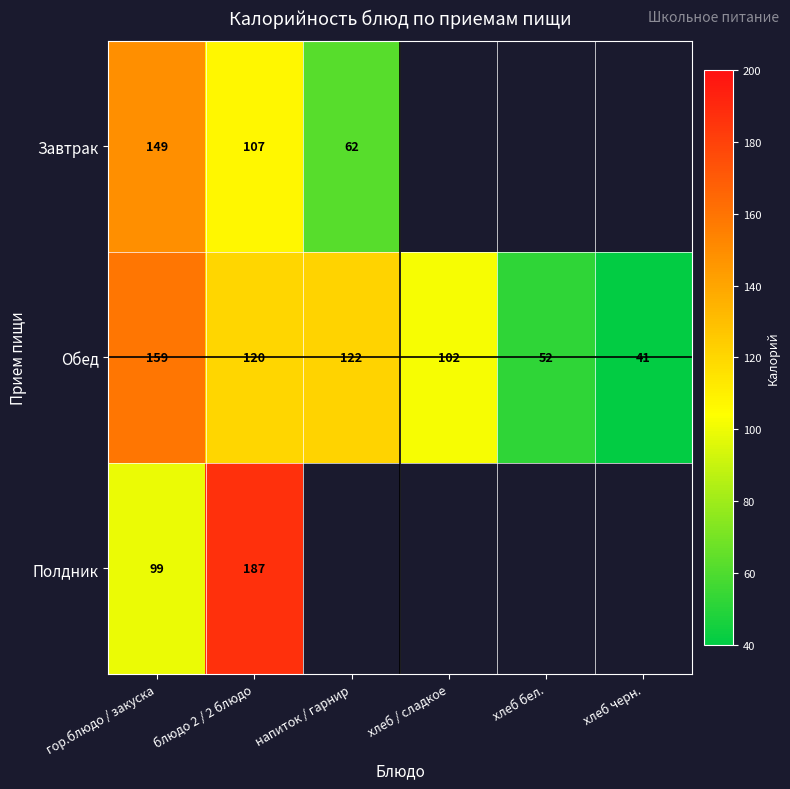

Is it true that Завтрак equals 16.7 at напиток / гарнир?

False